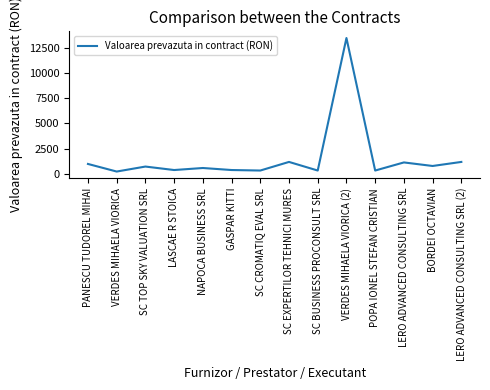

What is the average value?

1588.1